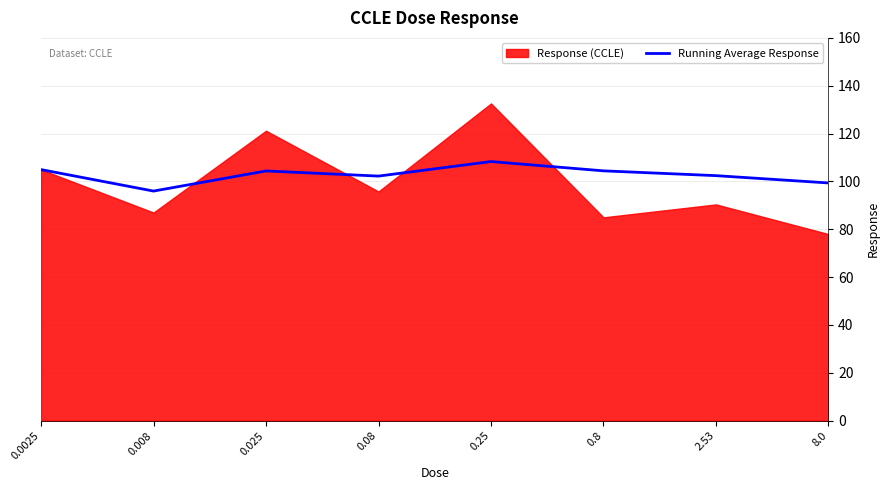

The value of Running Average Response at 0.0025 is 105.0. True or false?

True